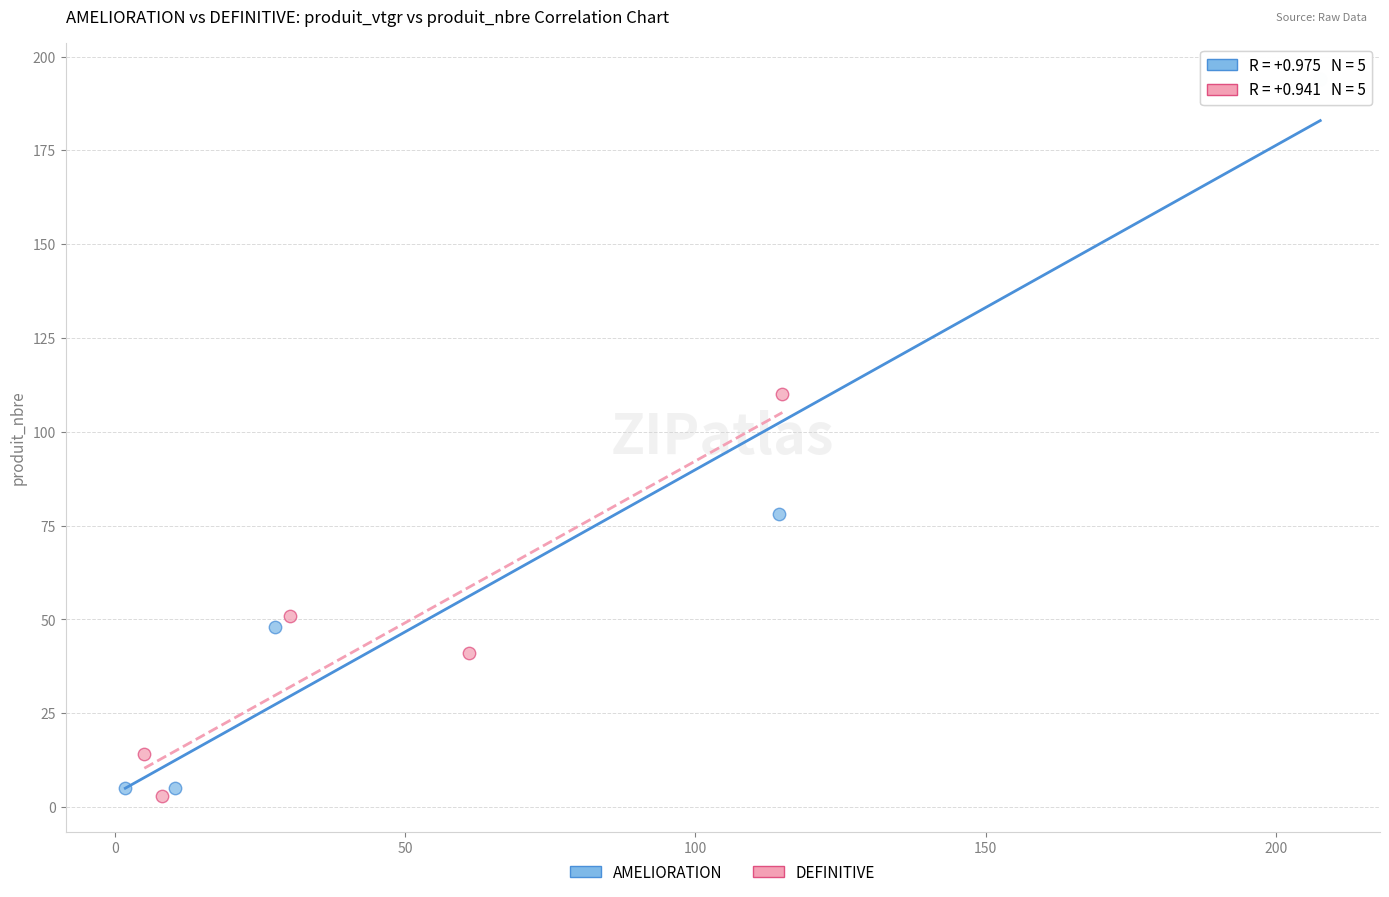

What are all the series names shown in the legend?

AMELIORATION, DEFINITIVE